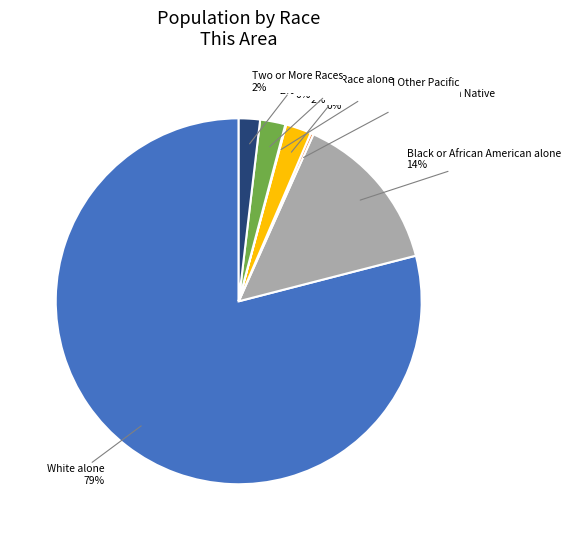

What percentage is the Two or More Races slice, to the nearest percent?

2%